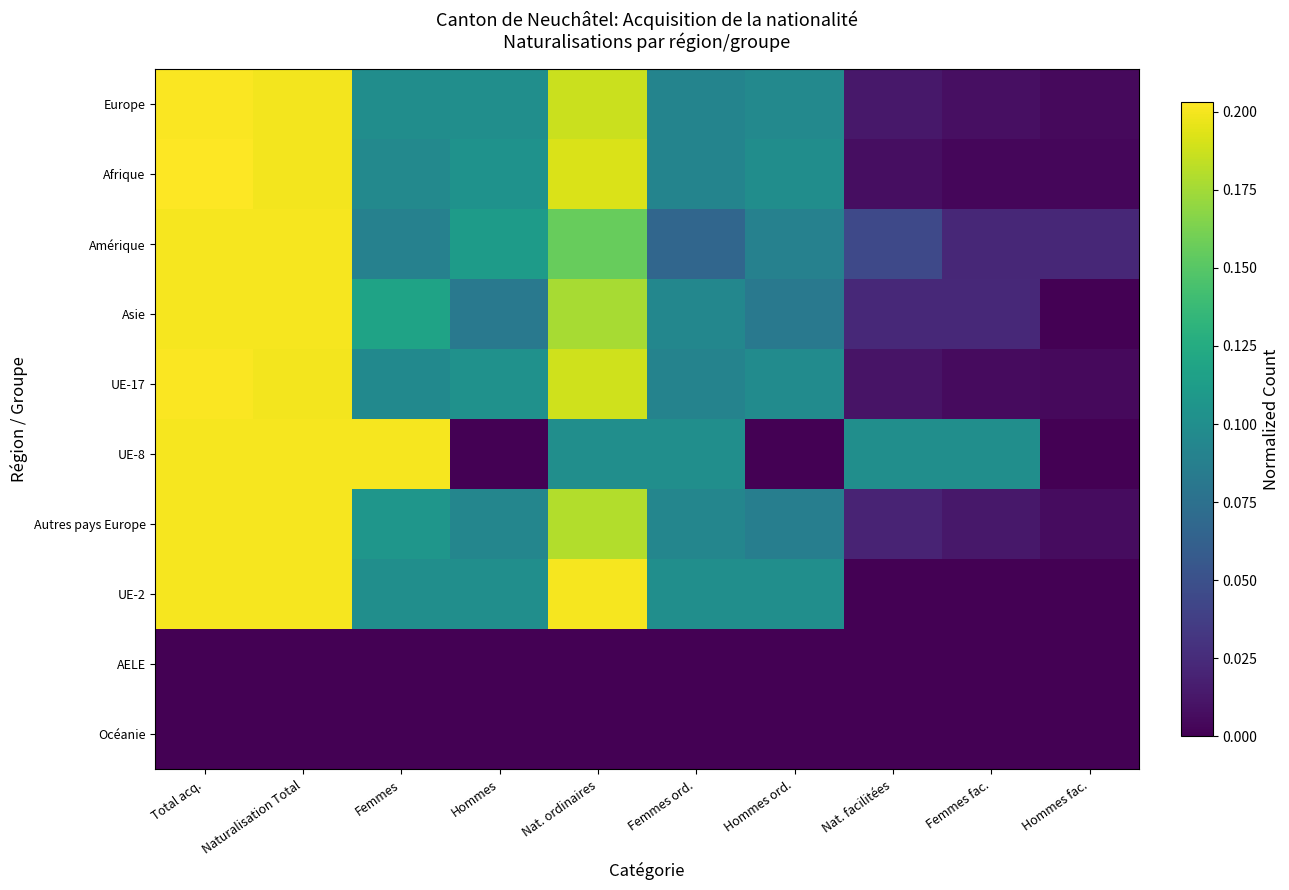

Reading right to left, transcribe all the data shown in this chart.

Europe: Hommes fac.=0.0	Femmes fac.=0.0	Nat. facilitées=0.0	Hommes ord.=0.1	Femmes ord.=0.1	Nat. ordinaires=0.2	Hommes=0.1	Femmes=0.1	Naturalisation Total=0.2	Total acq.=0.2
Afrique: Hommes fac.=0.0	Femmes fac.=0.0	Nat. facilitées=0.0	Hommes ord.=0.1	Femmes ord.=0.1	Nat. ordinaires=0.2	Hommes=0.1	Femmes=0.1	Naturalisation Total=0.2	Total acq.=0.2
Amérique: Hommes fac.=0.0	Femmes fac.=0.0	Nat. facilitées=0.0	Hommes ord.=0.1	Femmes ord.=0.1	Nat. ordinaires=0.2	Hommes=0.1	Femmes=0.1	Naturalisation Total=0.2	Total acq.=0.2
Asie: Hommes fac.=0.0	Femmes fac.=0.0	Nat. facilitées=0.0	Hommes ord.=0.1	Femmes ord.=0.1	Nat. ordinaires=0.2	Hommes=0.1	Femmes=0.1	Naturalisation Total=0.2	Total acq.=0.2
UE-17: Hommes fac.=0.0	Femmes fac.=0.0	Nat. facilitées=0.0	Hommes ord.=0.1	Femmes ord.=0.1	Nat. ordinaires=0.2	Hommes=0.1	Femmes=0.1	Naturalisation Total=0.2	Total acq.=0.2
UE-8: Hommes fac.=0.0	Femmes fac.=0.1	Nat. facilitées=0.1	Hommes ord.=0.0	Femmes ord.=0.1	Nat. ordinaires=0.1	Hommes=0.0	Femmes=0.2	Naturalisation Total=0.2	Total acq.=0.2
Autres pays Europe: Hommes fac.=0.0	Femmes fac.=0.0	Nat. facilitées=0.0	Hommes ord.=0.1	Femmes ord.=0.1	Nat. ordinaires=0.2	Hommes=0.1	Femmes=0.1	Naturalisation Total=0.2	Total acq.=0.2
UE-2: Hommes fac.=0.0	Femmes fac.=0.0	Nat. facilitées=0.0	Hommes ord.=0.1	Femmes ord.=0.1	Nat. ordinaires=0.2	Hommes=0.1	Femmes=0.1	Naturalisation Total=0.2	Total acq.=0.2
AELE: Hommes fac.=0.0	Femmes fac.=0.0	Nat. facilitées=0.0	Hommes ord.=0.0	Femmes ord.=0.0	Nat. ordinaires=0.0	Hommes=0.0	Femmes=0.0	Naturalisation Total=0.0	Total acq.=0.0
Océanie: Hommes fac.=0.0	Femmes fac.=0.0	Nat. facilitées=0.0	Hommes ord.=0.0	Femmes ord.=0.0	Nat. ordinaires=0.0	Hommes=0.0	Femmes=0.0	Naturalisation Total=0.0	Total acq.=0.0